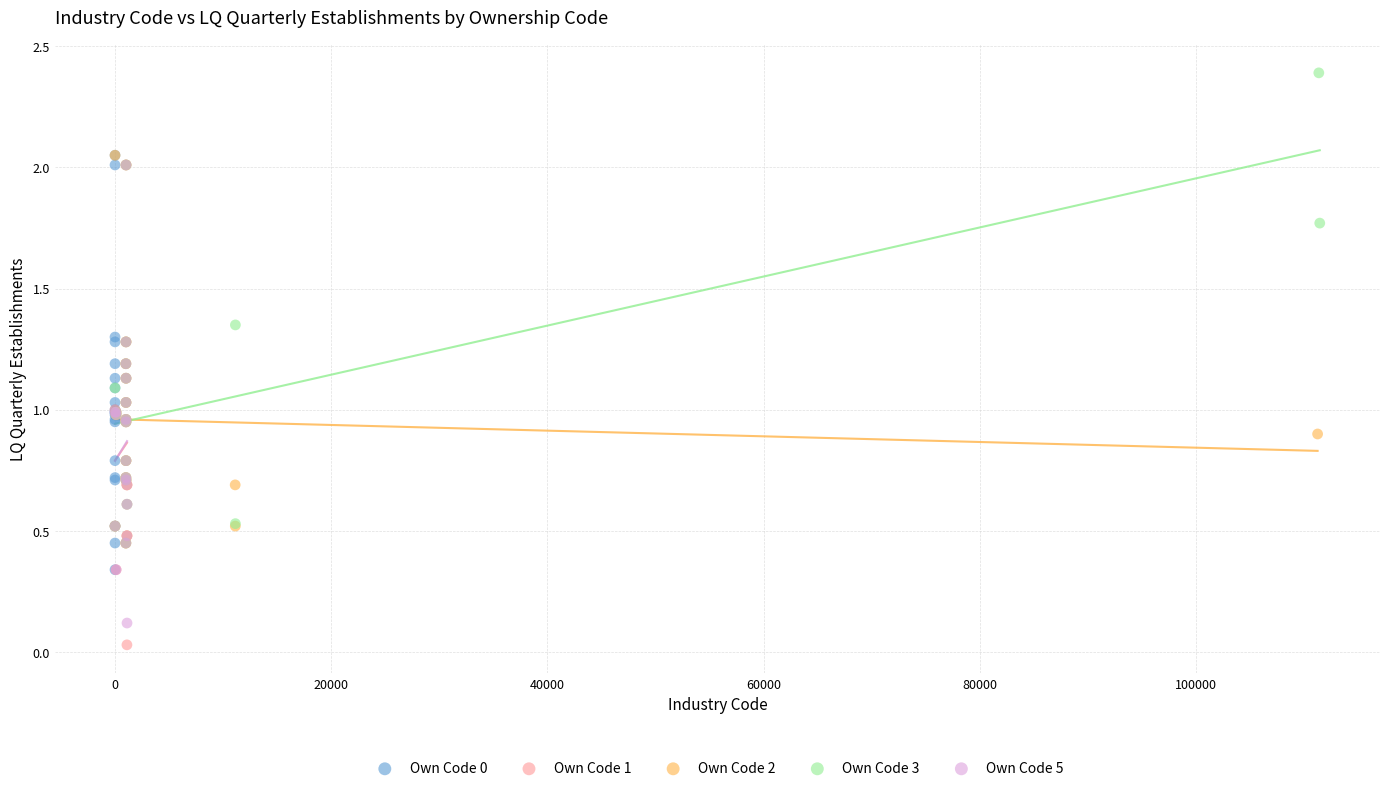

Which series reaches the maximum Y coordinate?

Own Code 3